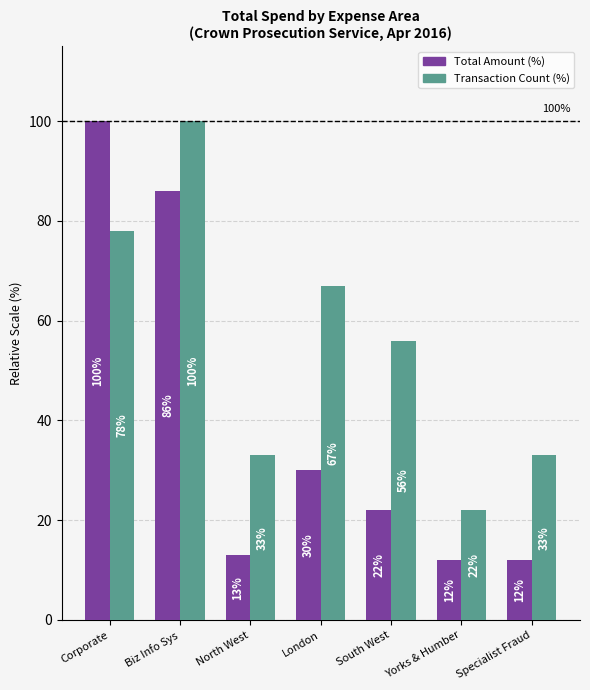

At which label does Transaction Count (%) first exceed 56?

Corporate